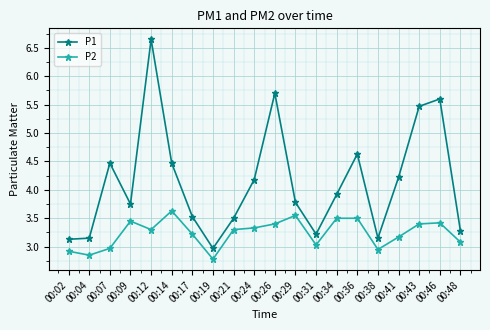

How many data points in P1 are less than 3?

1